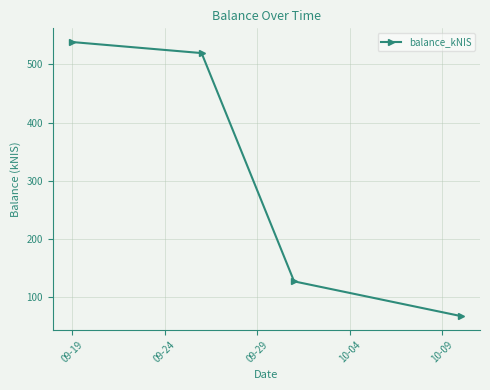

Reading left to right, list all the values displayed in this chart.

538.4	519.4	127.2	67.7